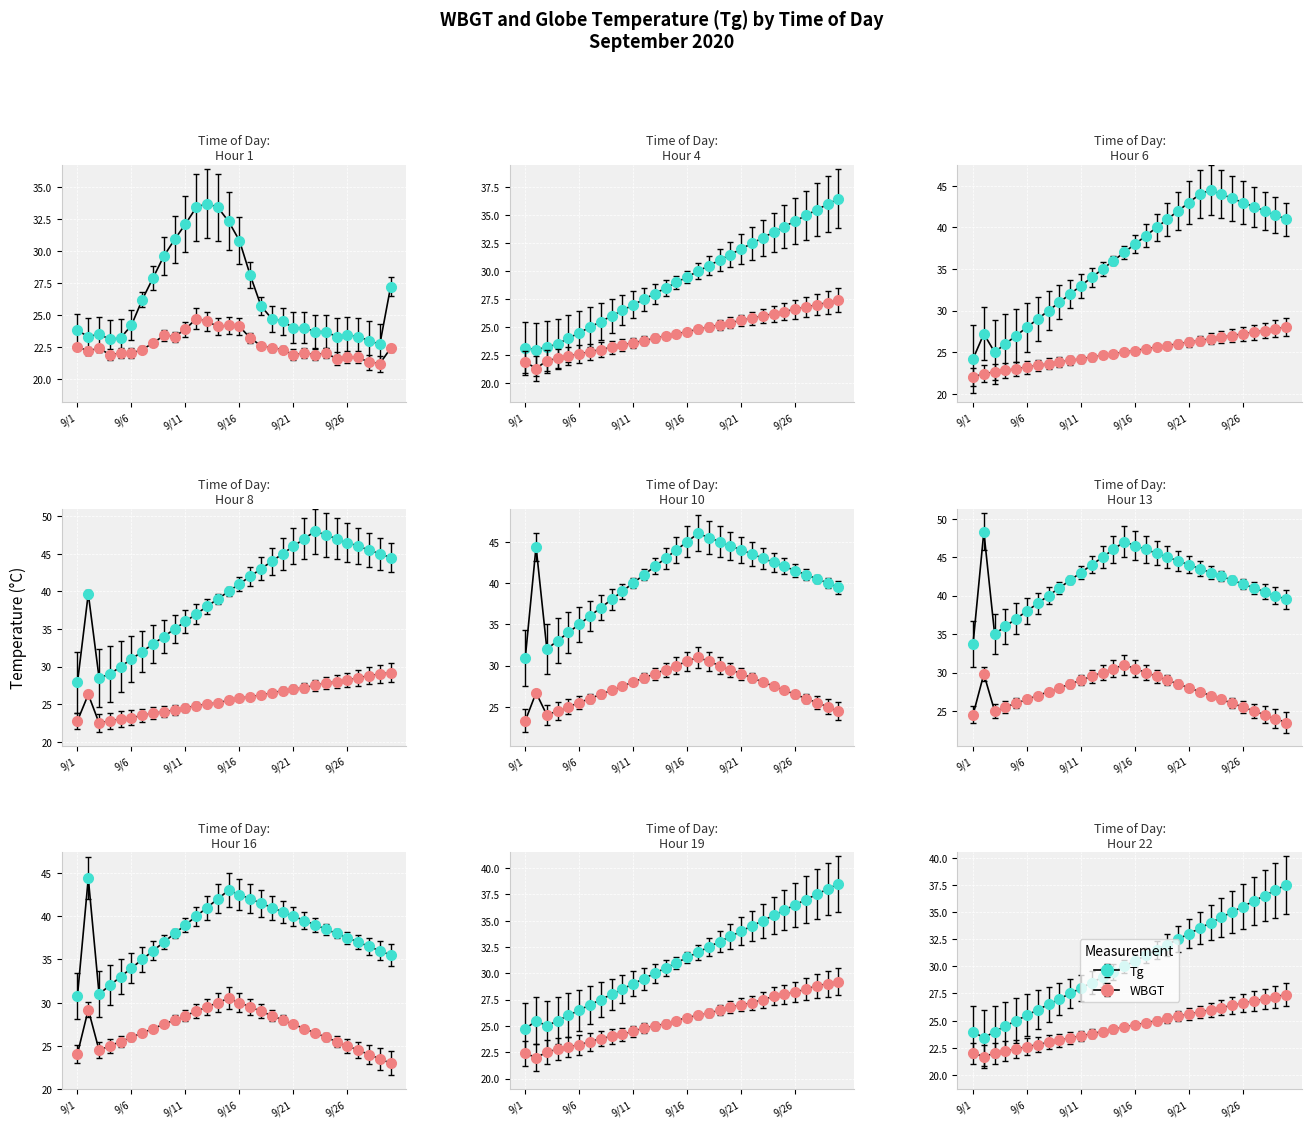

At which label is WBGT closest to 29?

14